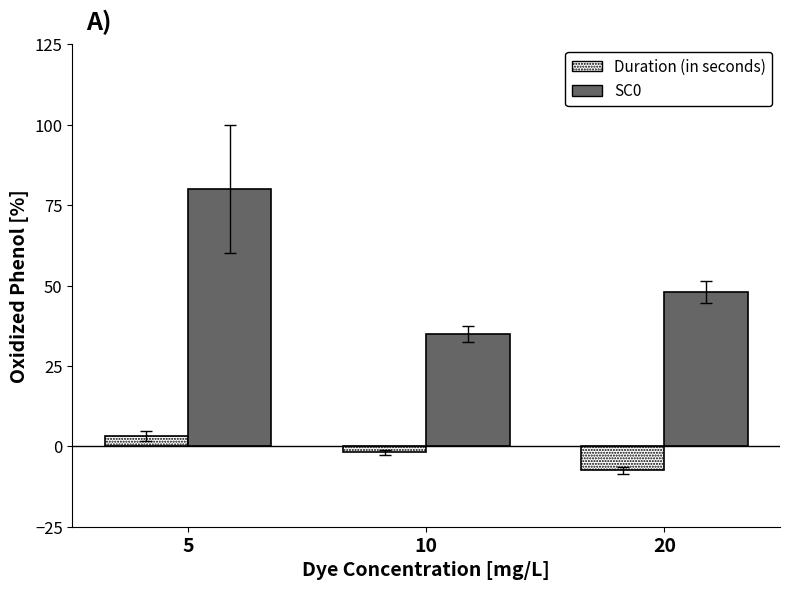

True or false: SC0 has a value of 80.0 at 5.

True